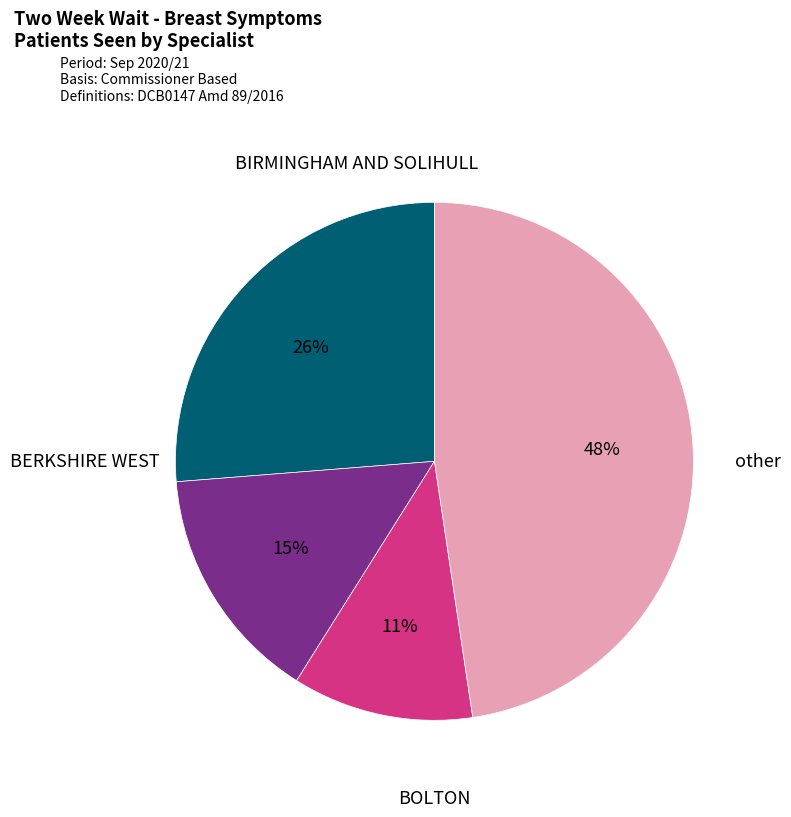

Rank the categories by value from highest to lowest.

other, BIRMINGHAM AND SOLIHULL, BERKSHIRE WEST, BOLTON